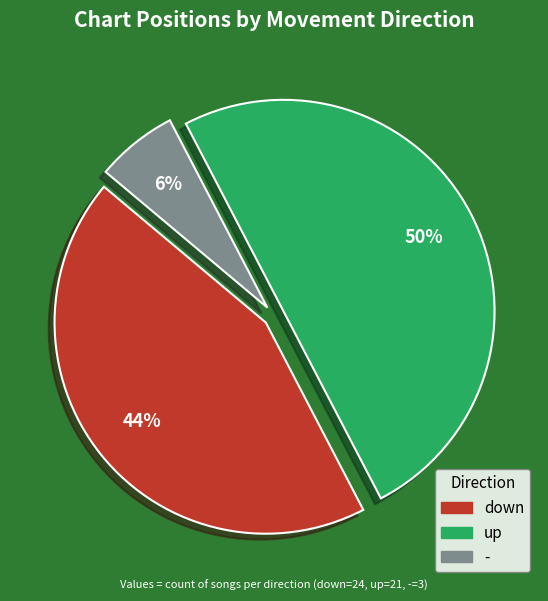

Is - the majority of the pie?

No